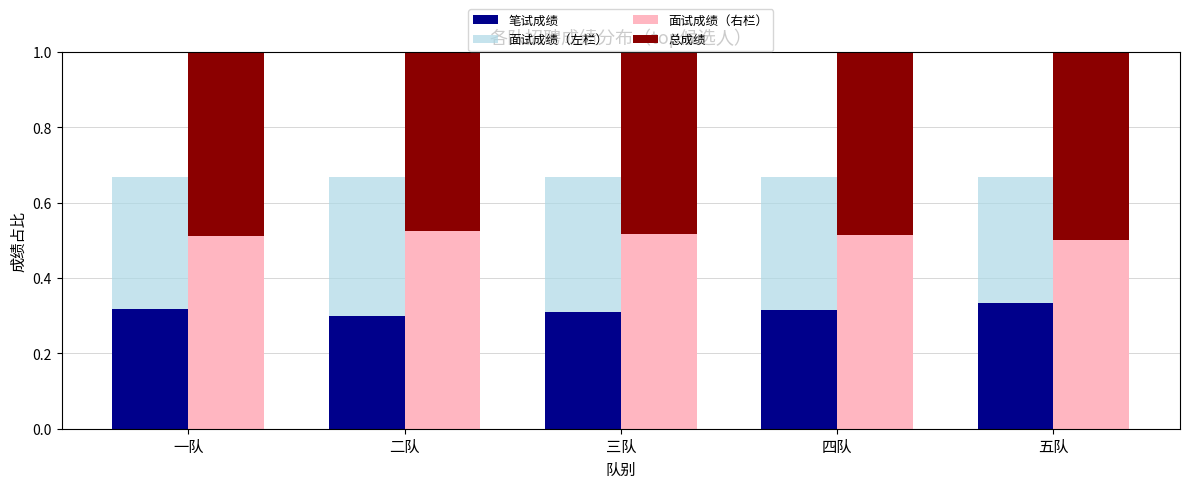

The 面试成绩（左） series shows 0.2 at 四队. True or false?

False